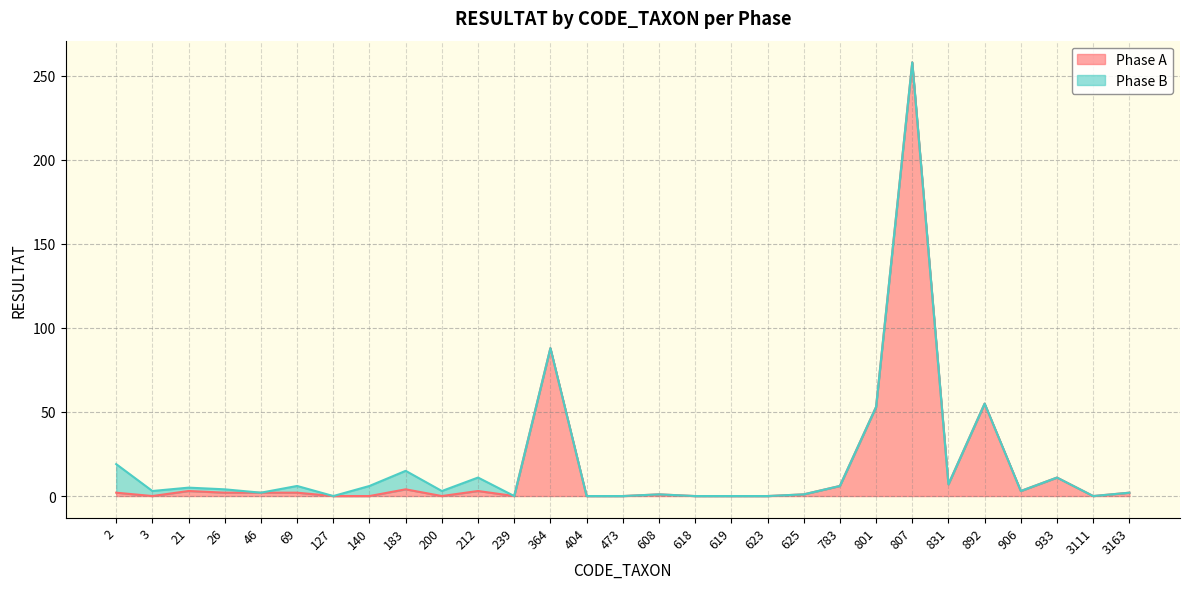

What is the value of the 13th point from the left?

88